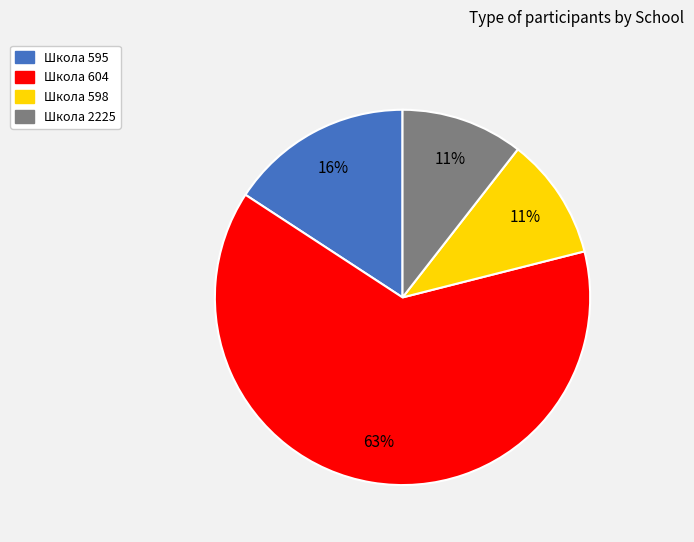

To the nearest percent, what is the average slice percentage?

25%